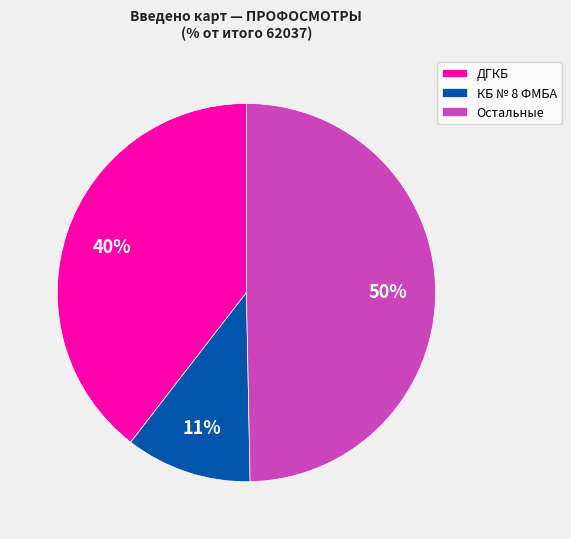

Is КБ № 8 ФМБА the majority of the pie?

No